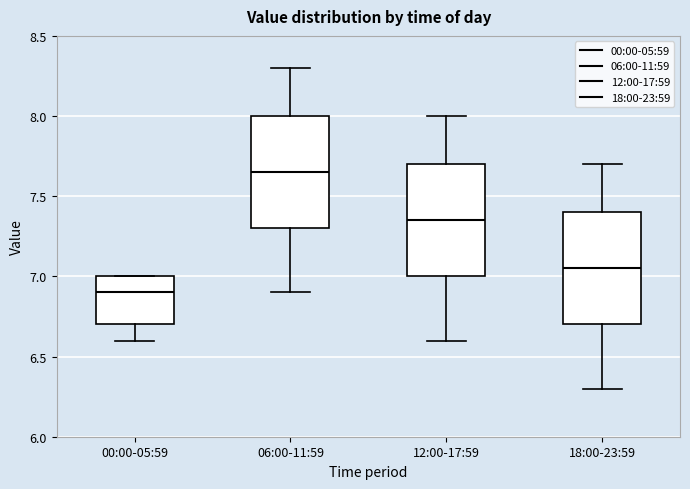

Where does the lower whisker of the box for 00:00-05:59 end on the y-axis? The values are not printed on the chart, so give them approximately, as read against the axis.

6.60